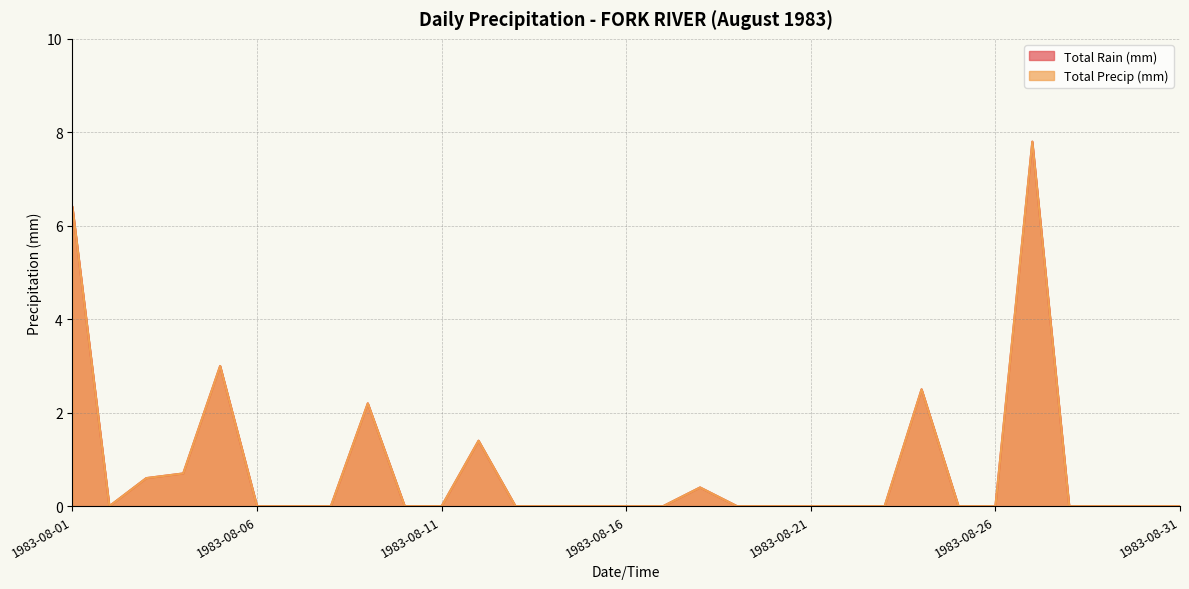

What are all the series names shown in the legend?

Total Rain (mm), Total Precip (mm)